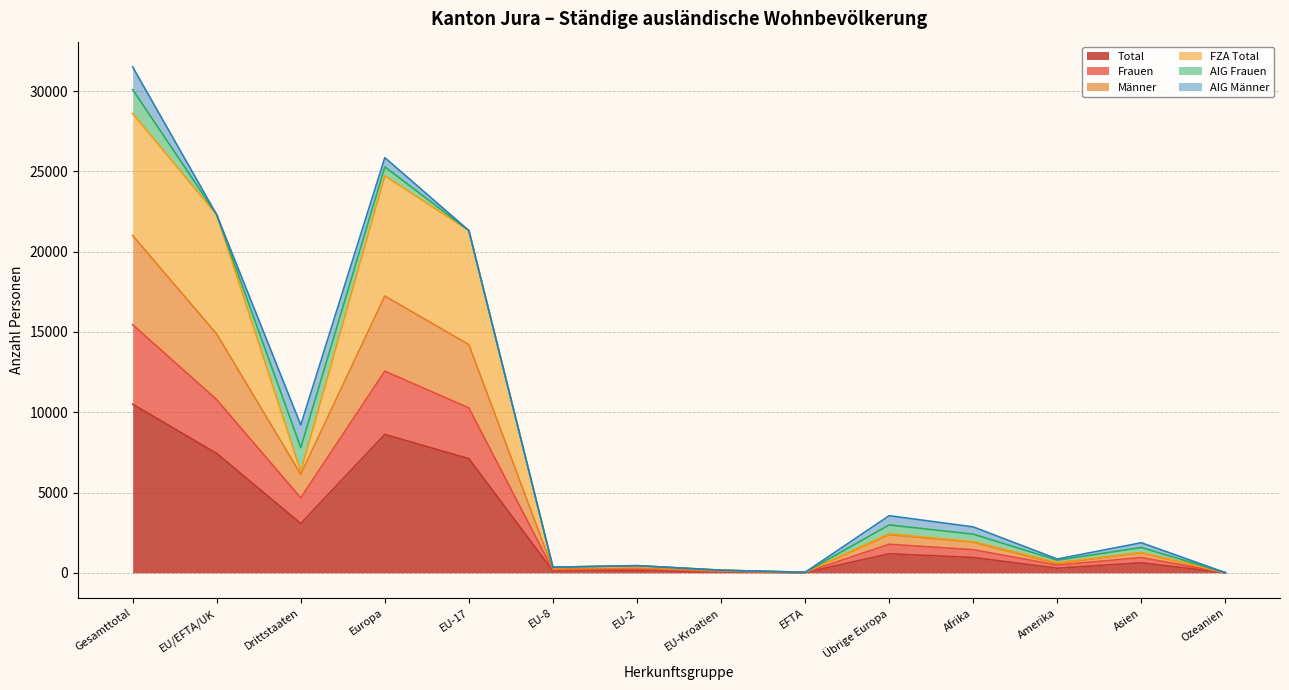

True or false: FZA Total has more than 0 interior local peaks.

True